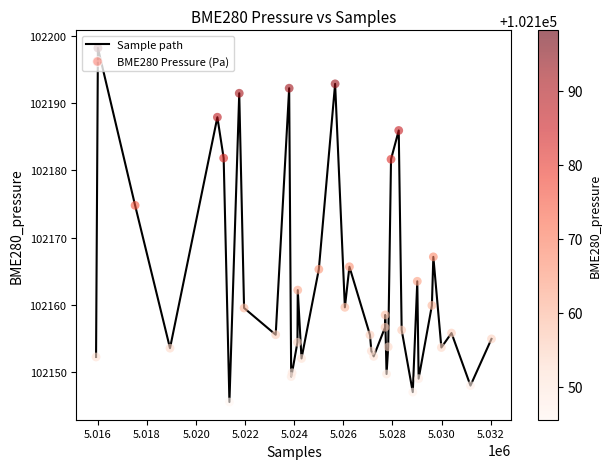

What is the difference between the maximum and minimum values?

52.6